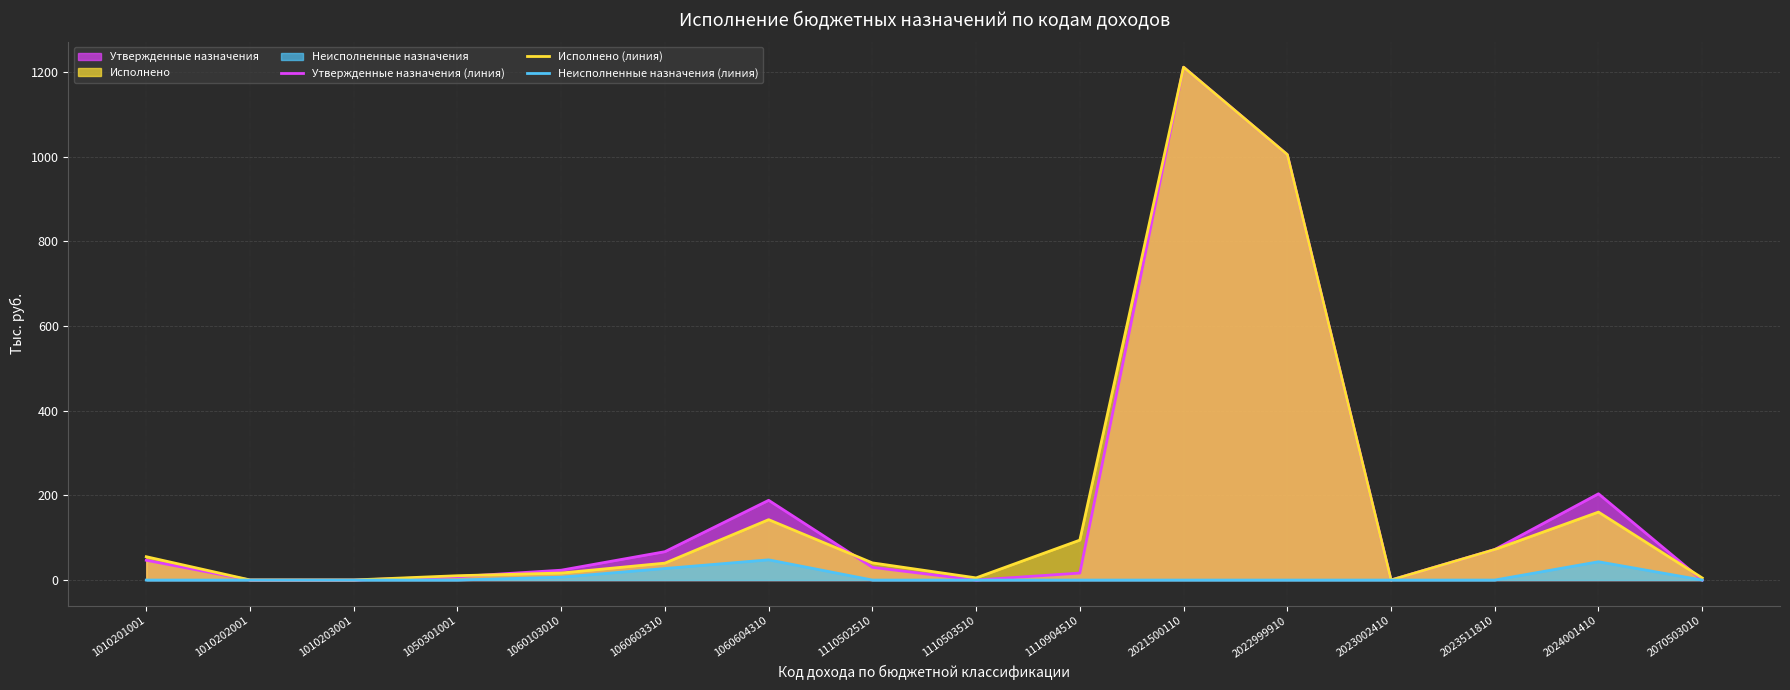

The value of Неисполненные назначения (линия) at 2021500110 is 0.0. True or false?

True